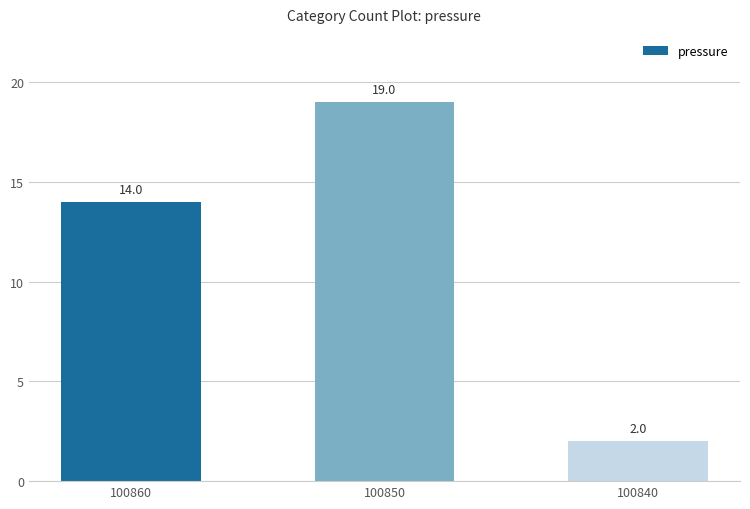

Rank the categories by value from lowest to highest.

100840, 100860, 100850